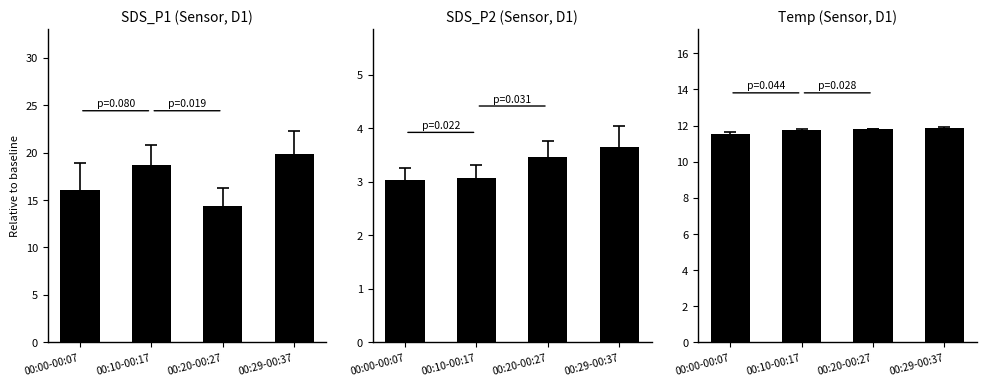

Which has a higher value, 00:20-00:27 or 00:10-00:17?

00:10-00:17